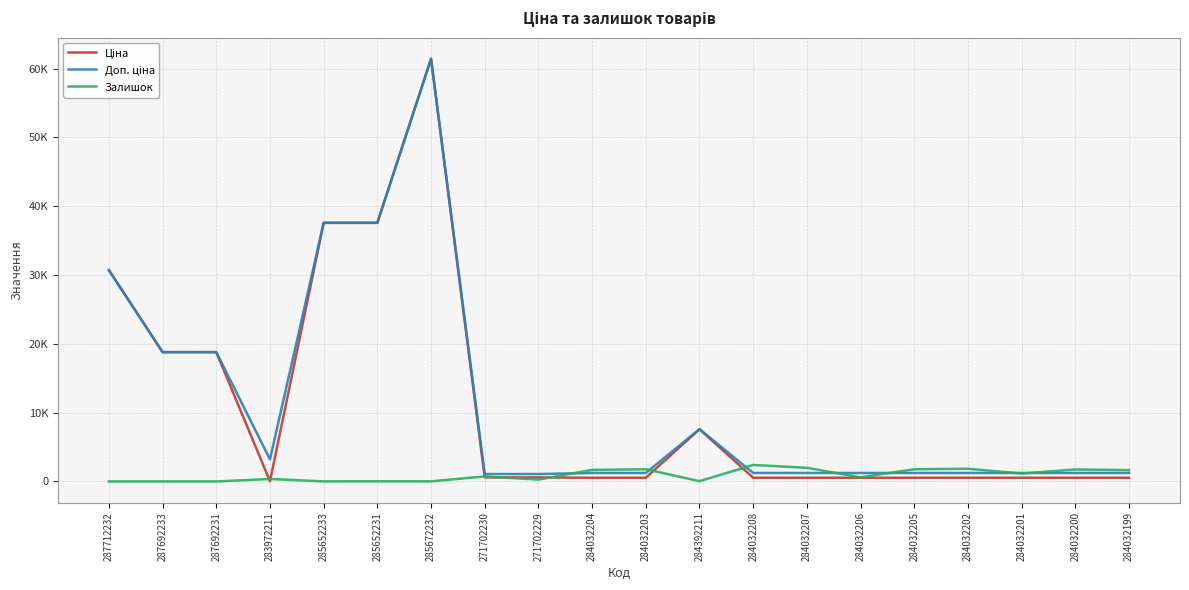

True or false: Доп. ціна and Ціна cross at least once.

False